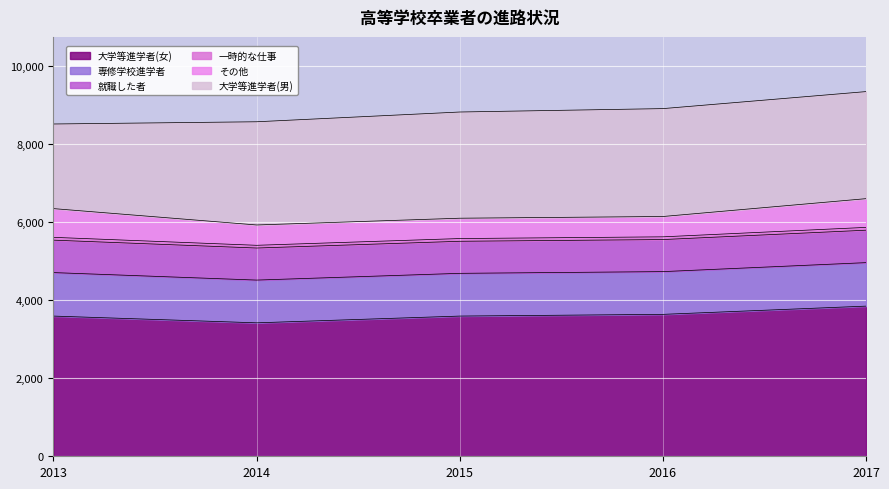

What is the difference between the second highest and second lowest values in the 就職した者 series?

10